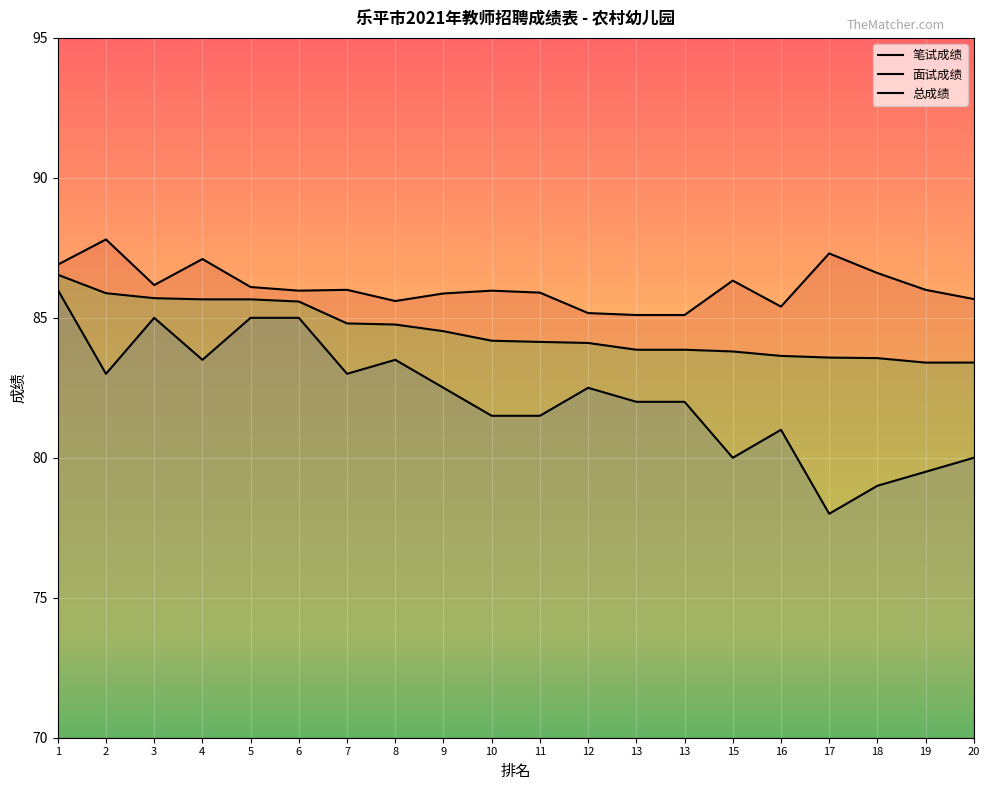

What are all the series names shown in the legend?

笔试成绩, 面试成绩, 总成绩